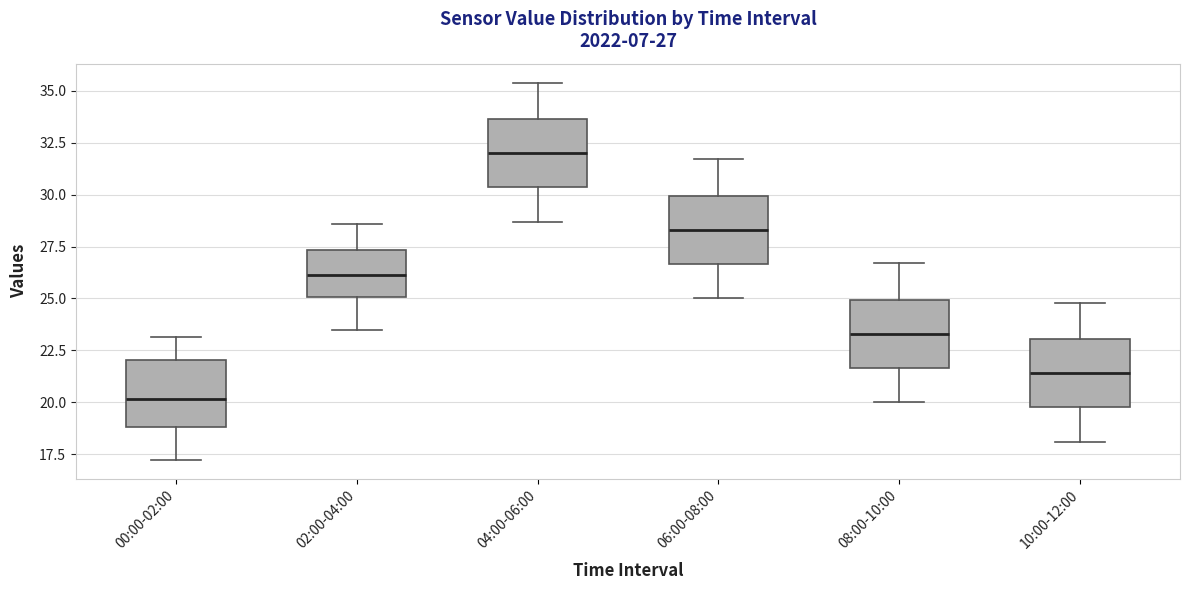

Which box's median line is the highest?

04:00-06:00